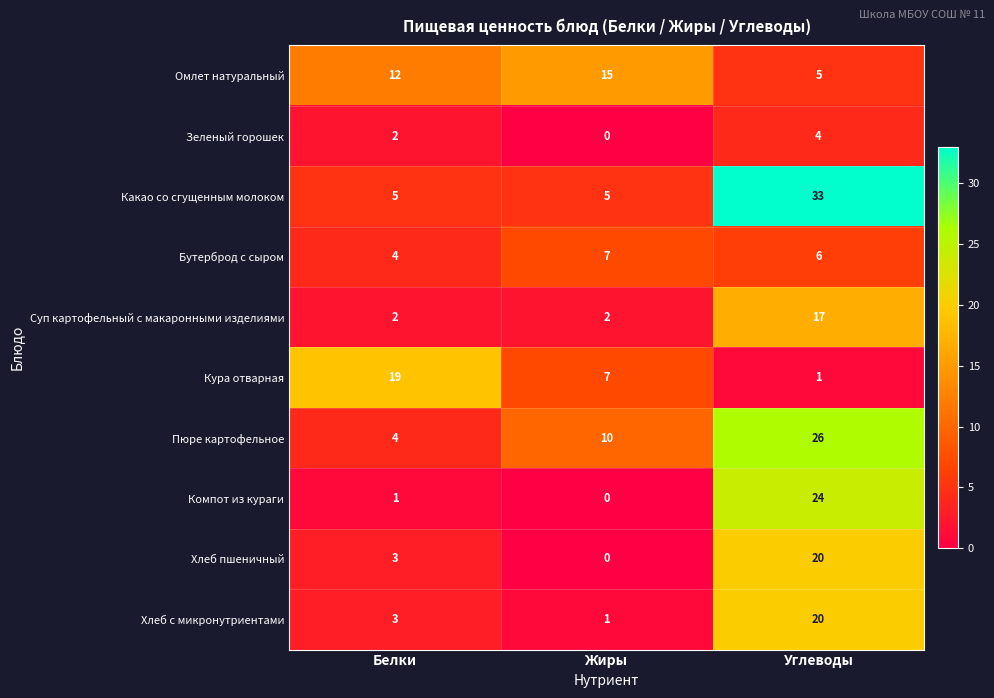

What is the sum of all Какао со сгущенным молоком values?

43